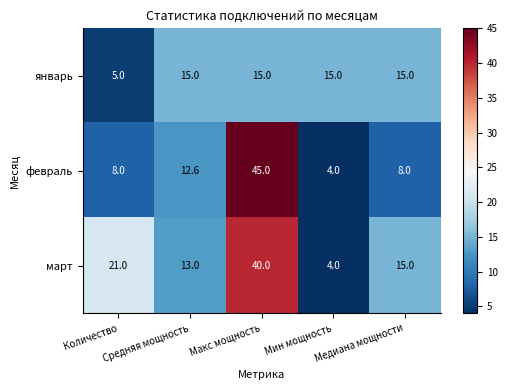

What is the sum of all февраль values?

77.6